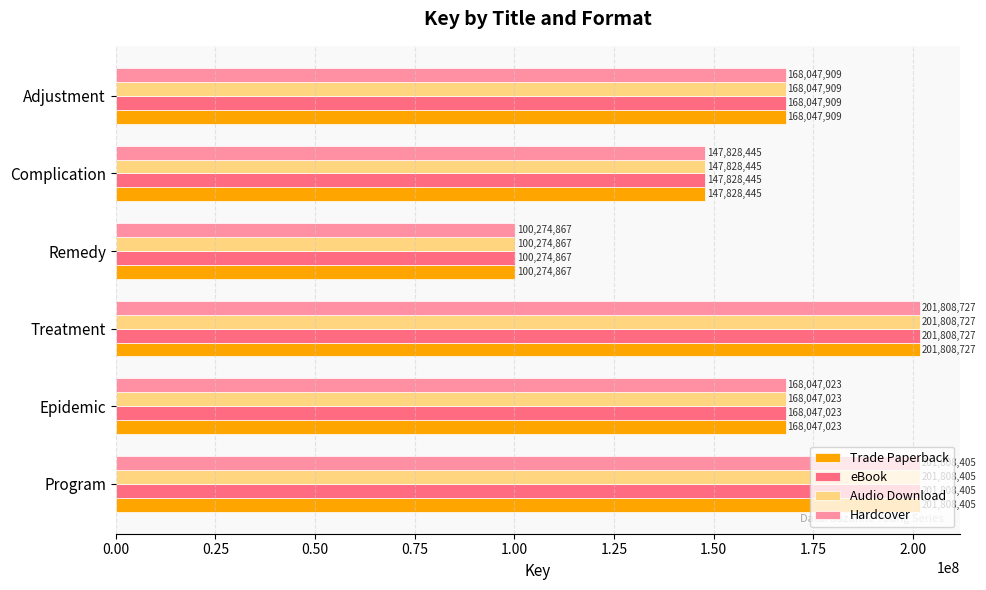

List the labels in order of Hardcover value, smallest first.

Remedy, Complication, Epidemic, Adjustment, Program, Treatment